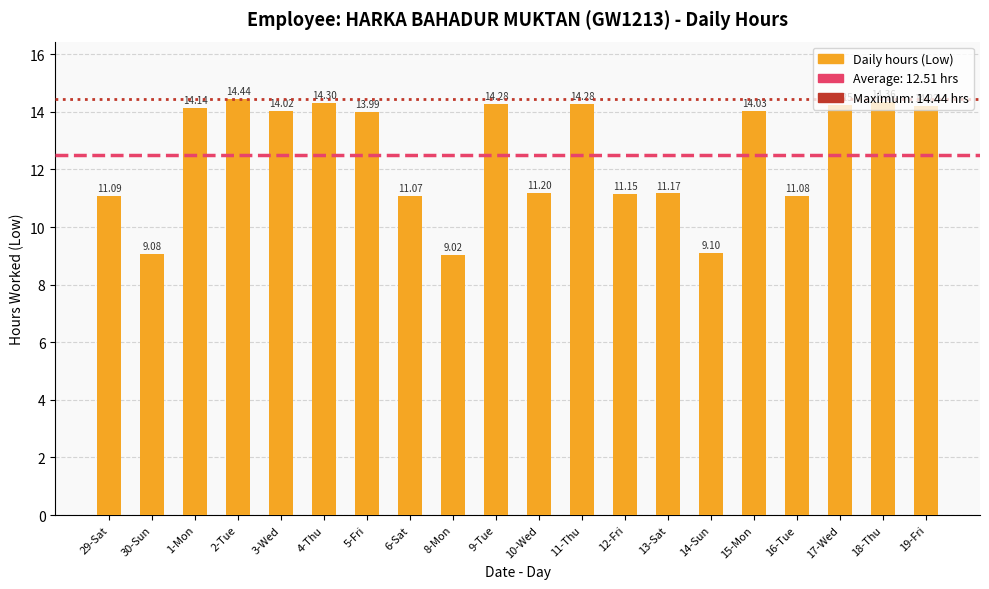

At which label does the data first exceed 14?

1-Mon